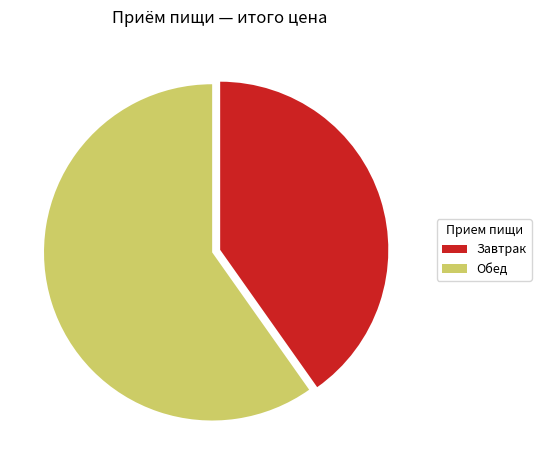

Do Завтрак and Обед together represent more than half of the pie?

Yes